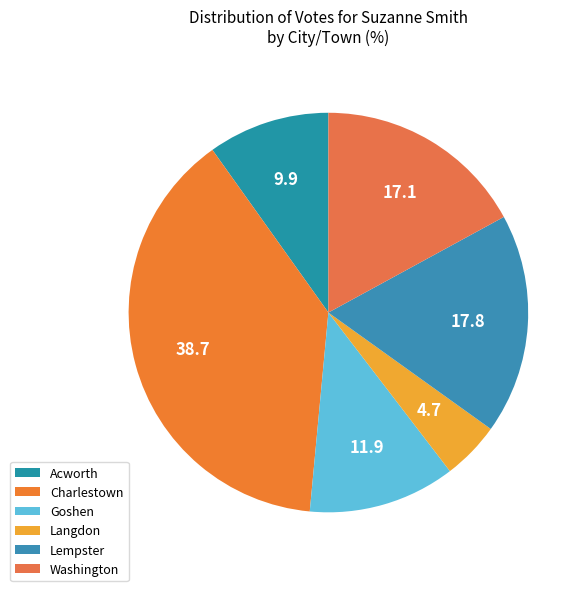

What is the ratio of the value at Washington to the value at Charlestown?

0.4